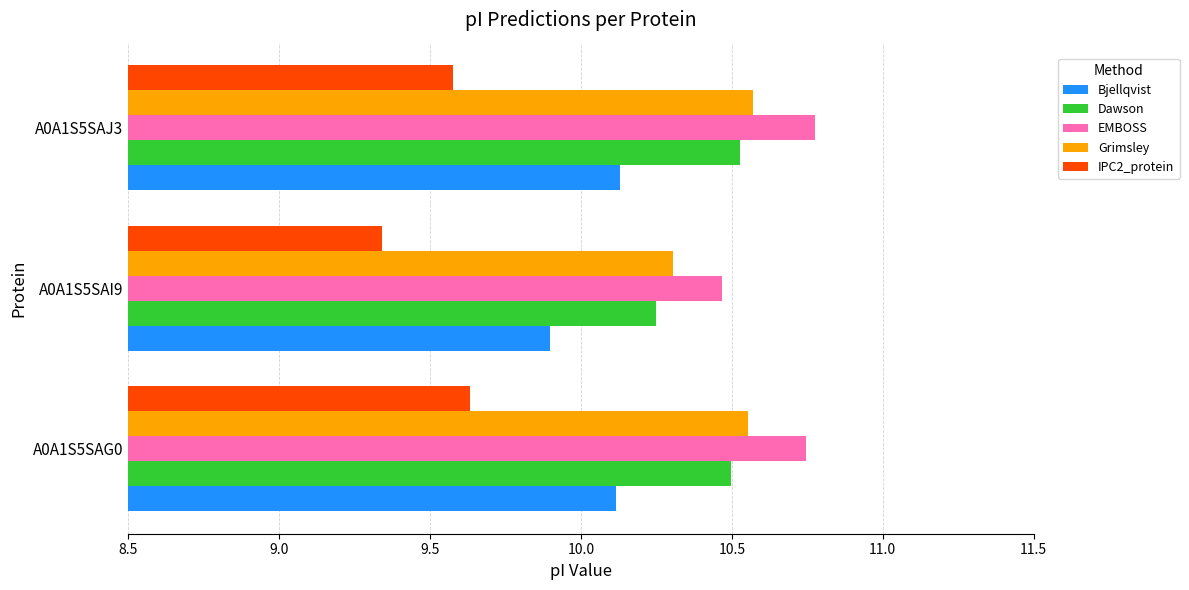

What are all the series names shown in the legend?

Bjellqvist, Dawson, EMBOSS, Grimsley, IPC2_protein